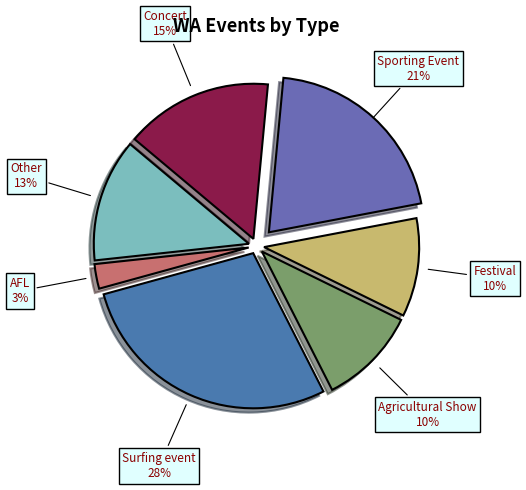

Which has a higher value, Other or AFL?

Other